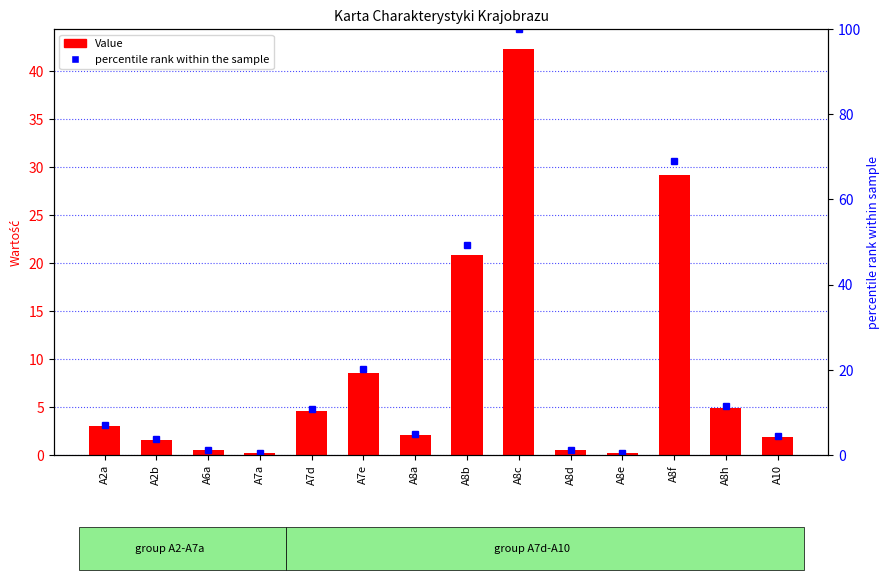

At which label does percentile rank within the sample first exceed 7?

A2a